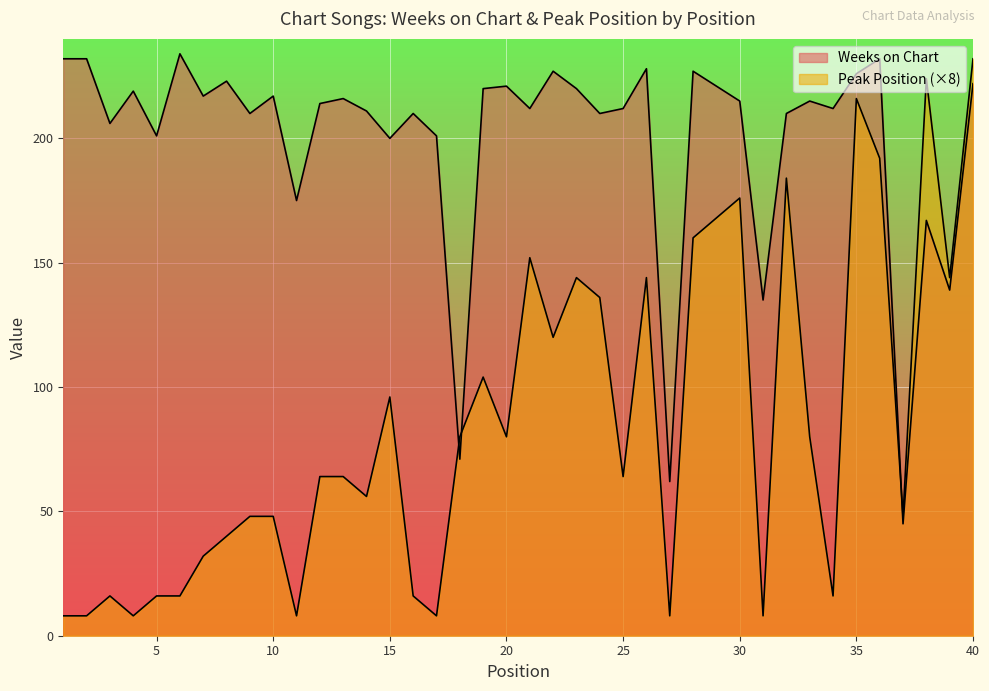

What is the value of the Peak Position point at the 15th from the left?

96